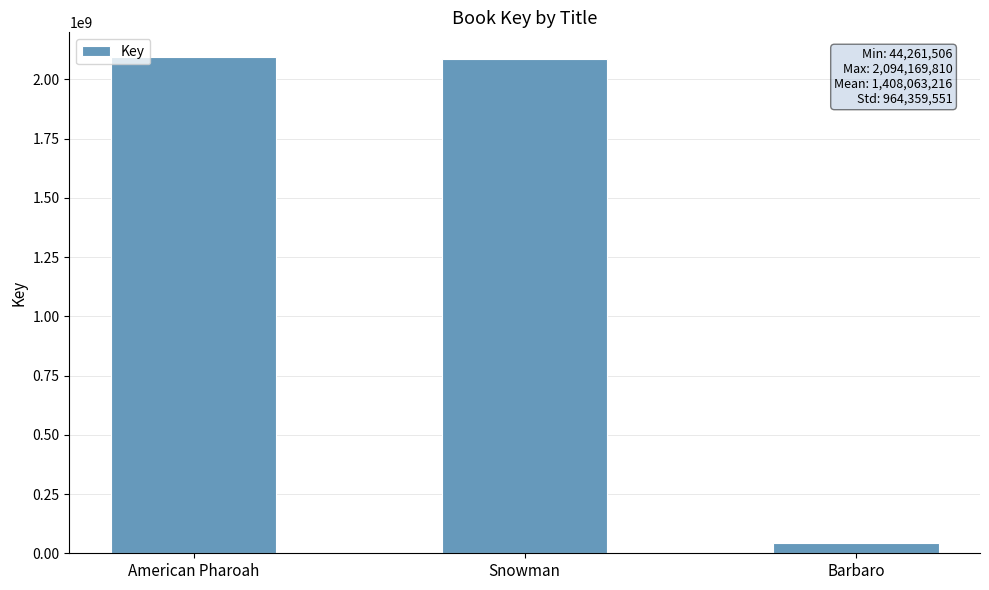

Is it true that the value at Snowman is 2085758331?

True